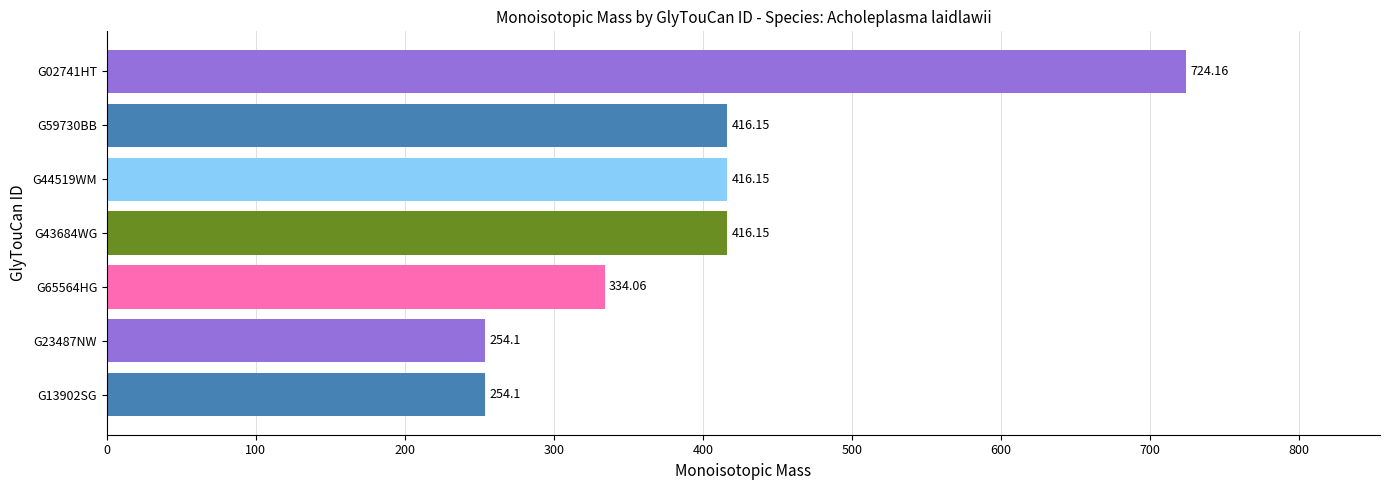

What is the ratio of the value at G13902SG to the value at G65564HG?

0.8